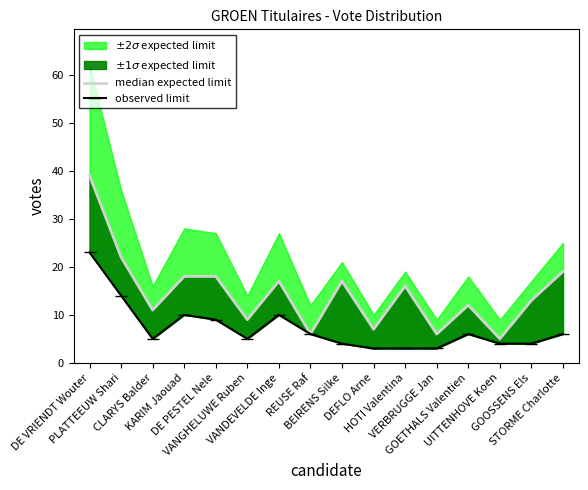

At which label does observed limit first exceed 6?

DE VRIENDT Wouter